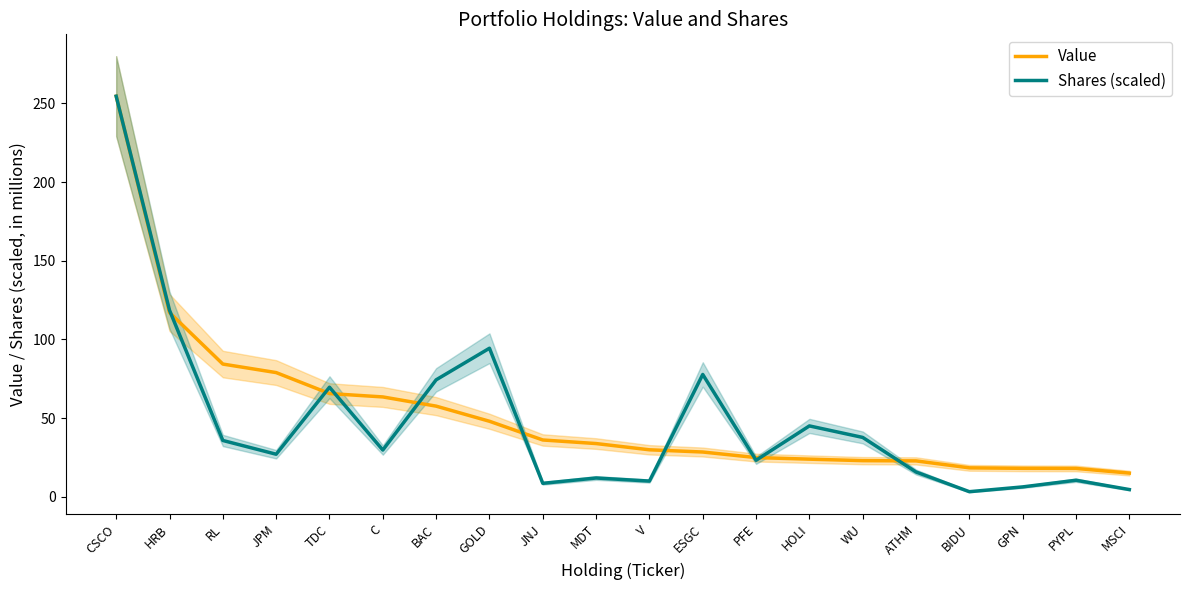

What is the maximum value for Shares (scaled)?

254.5